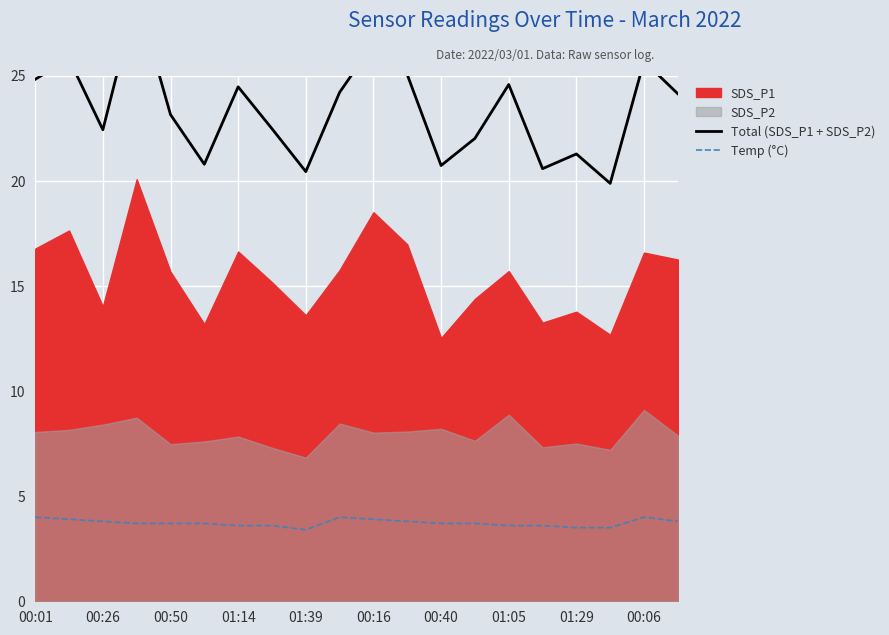

Which category has the highest value in the Temp (°C) series?

00:01